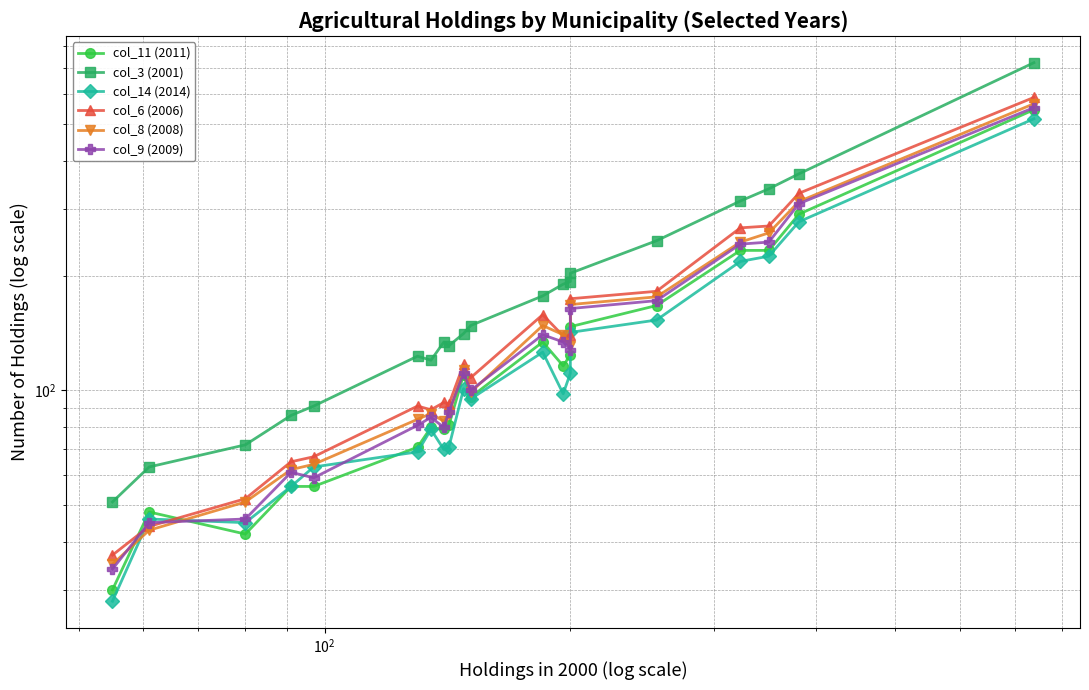

What is the difference between the second highest and minimum values in the col_9 (2009) series?

275